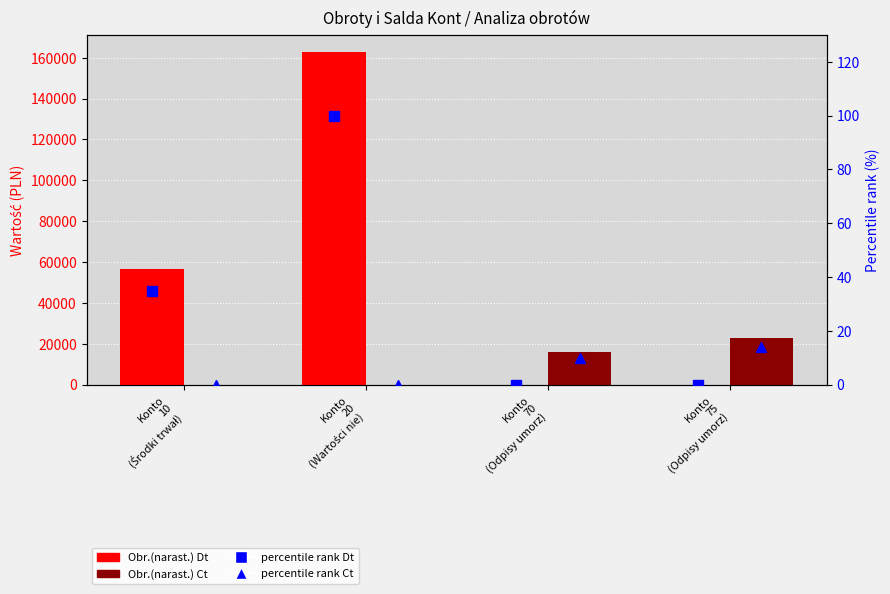

Which category has the highest value in the percentile rank Dt (within sample) series?

Konto
20
(Wartości nie)